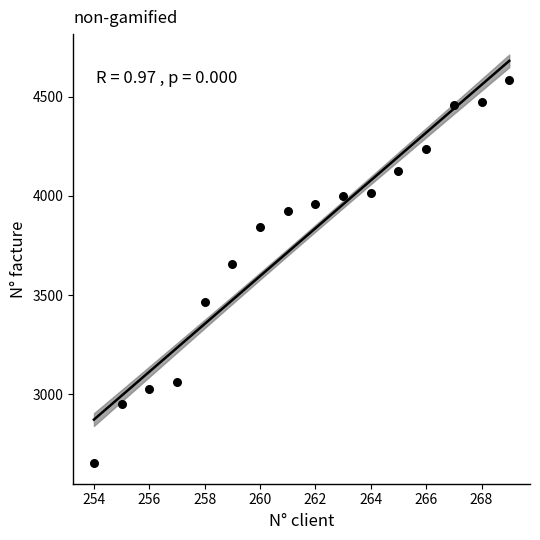

What is the range of X values (max minus min)?

15